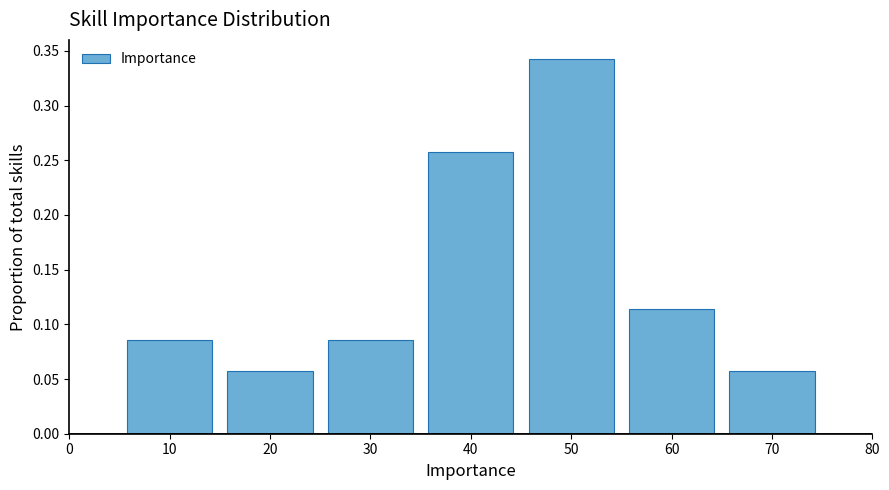

Reading left to right, transcribe this chart: for each bar, give the range it covers on the x-axis and its height. The values are not printed on the chart, so give them approximately, as read against the axis.

5 to 15: 0.085
15 to 25: 0.055
25 to 35: 0.085
35 to 45: 0.255
45 to 55: 0.345
55 to 65: 0.115
65 to 75: 0.055